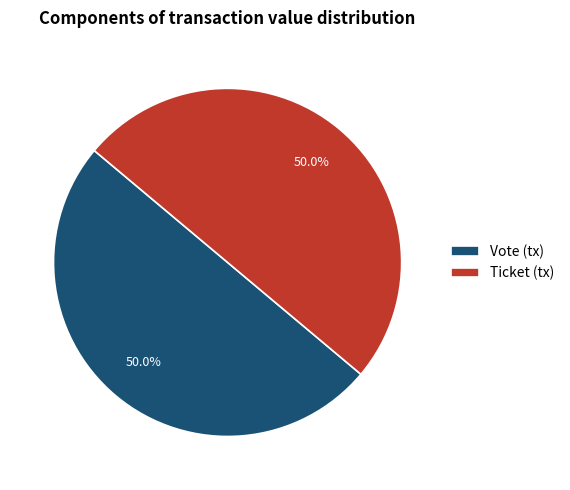

Do Vote (tx) and Ticket (tx) together represent more than half of the pie?

Yes